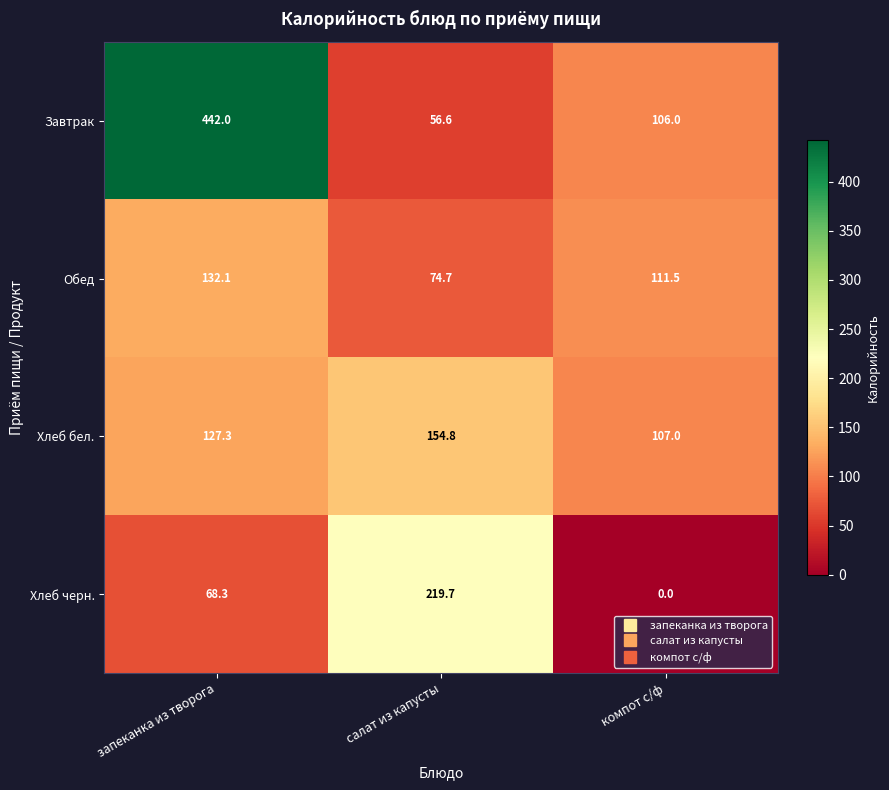

Which series has the largest total across all categories?

Завтрак